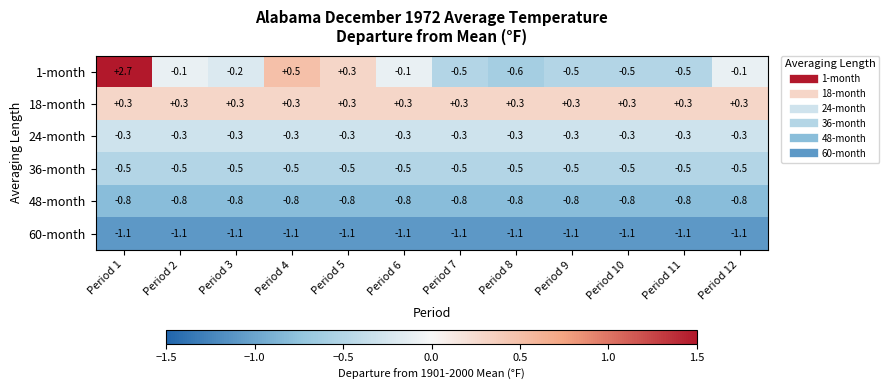

How many series are shown in this chart?

6